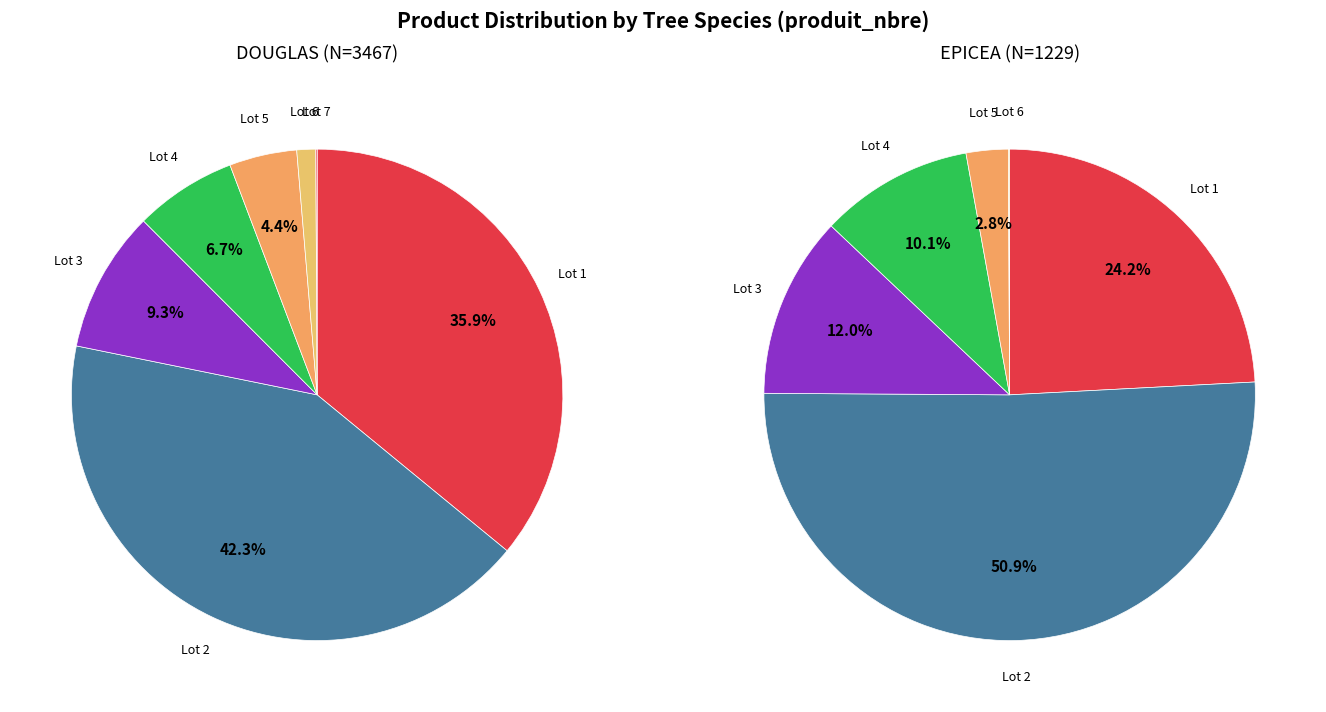

Which slice is the largest?

Lot 2